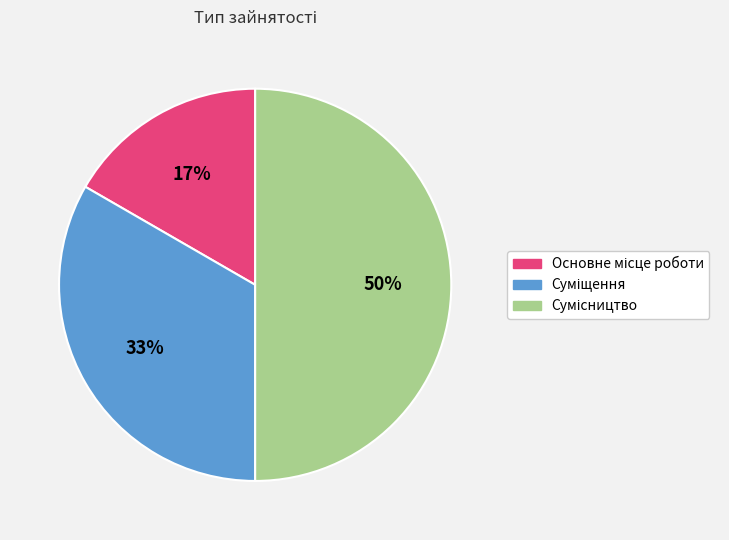

To the nearest percent, what is the difference between the largest and smallest slice percentages?

33%